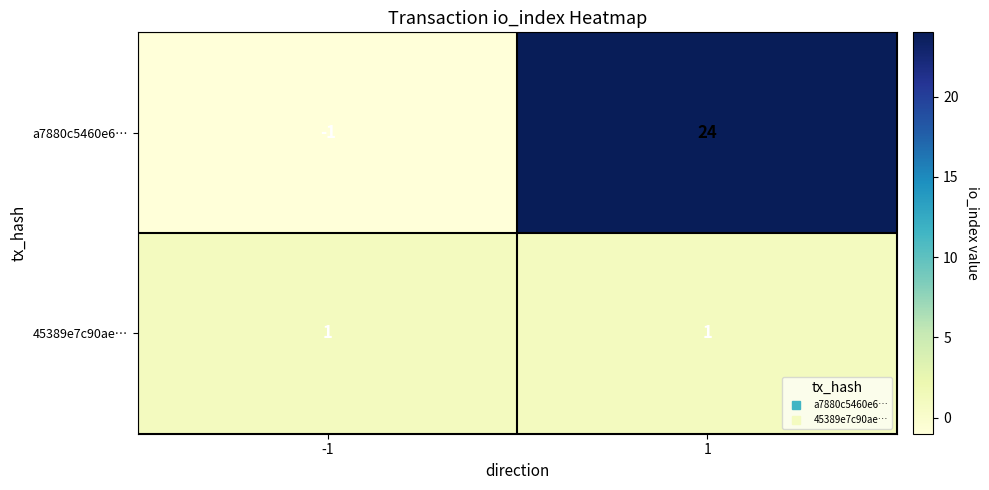

What is the sum of all a7880c5460e6… values?

23